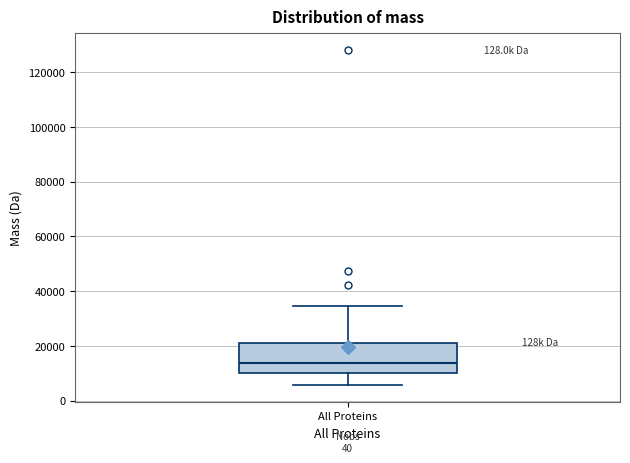

Read this box plot against the y-axis: the position of the median line, the range covered by the box, and the ends of both whiskers. The values are not printed on the chart, so give them approximately, as read against the axis.

median 14000, box 10000 to 22000, whiskers 6000 to 34000